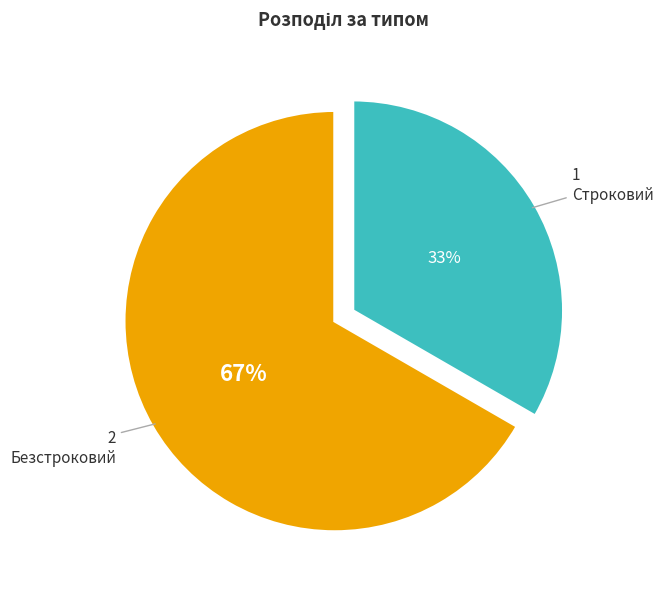

Which slice is the smallest?

Строковий